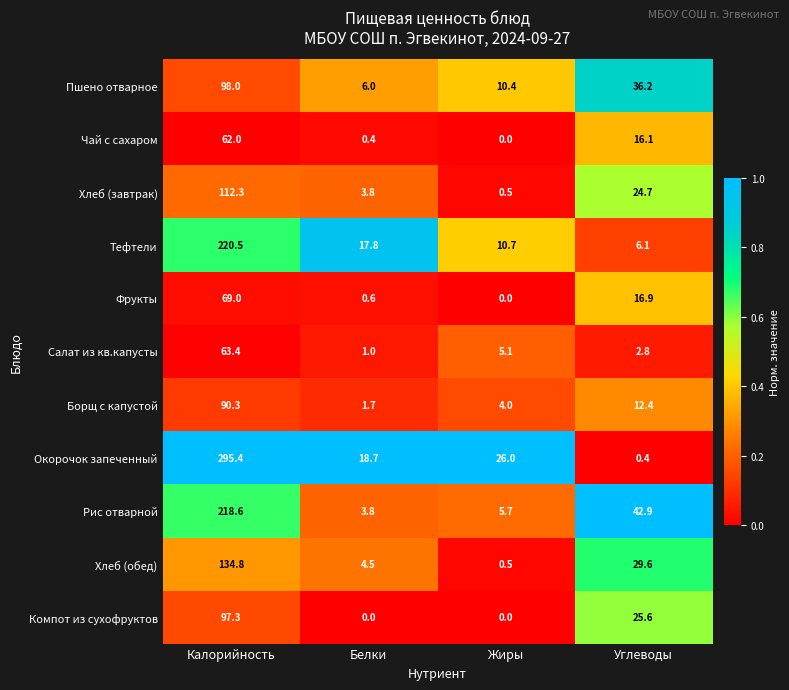

The Салат из кв.капусты series shows 63.4 at Калорийность. True or false?

True